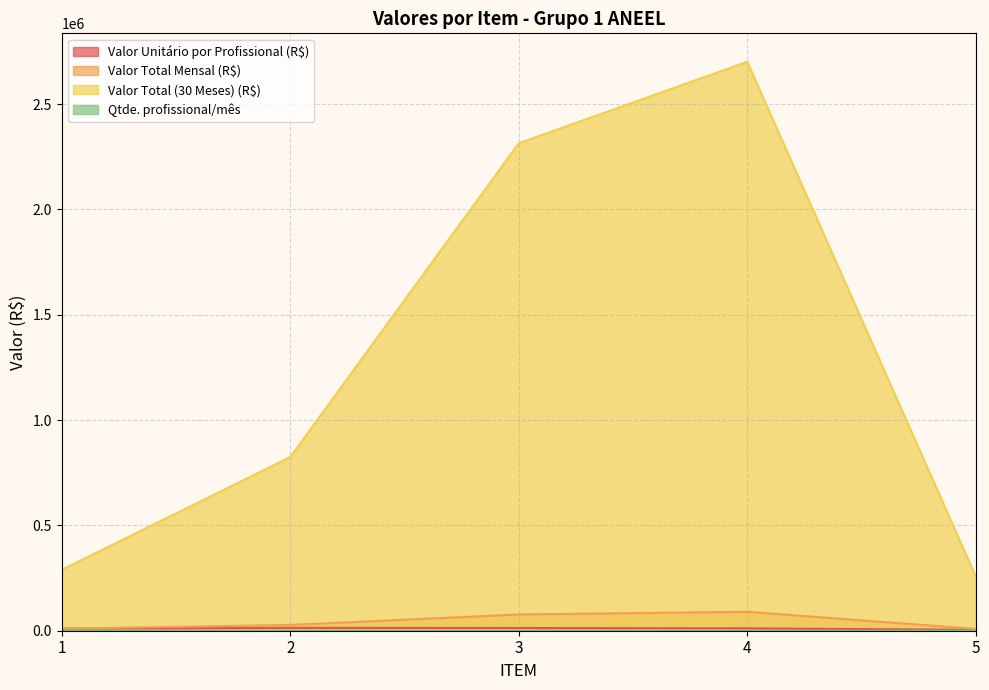

At which category is the sum across all series the highest?

4